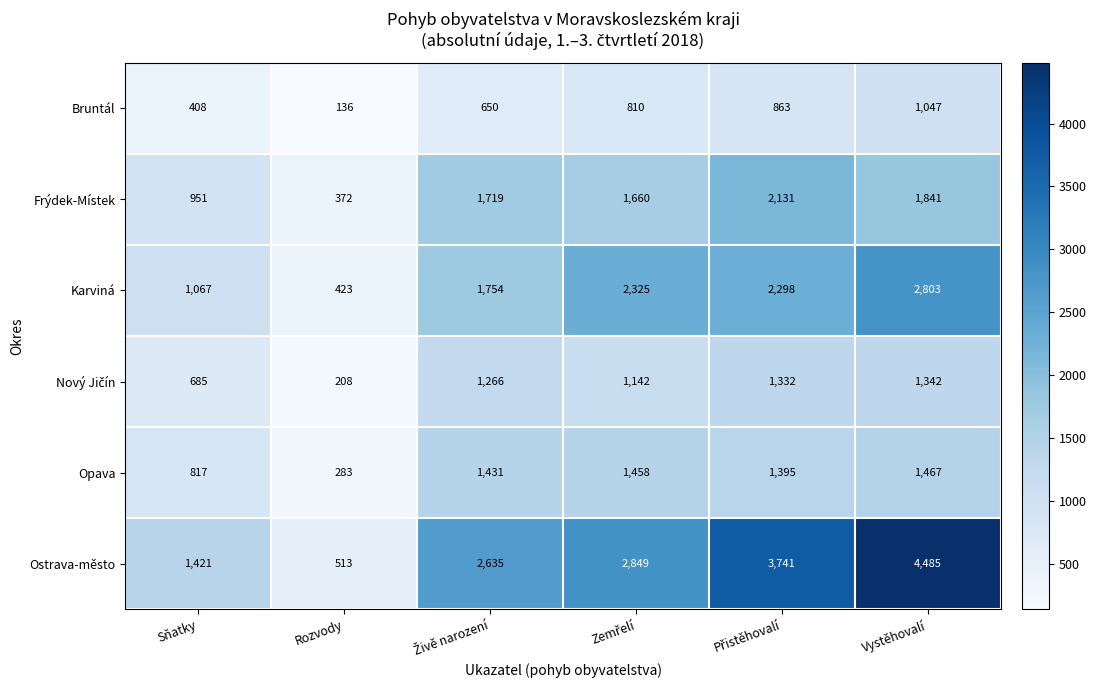

The value of Frýdek-Místek at Sňatky is 951. True or false?

True